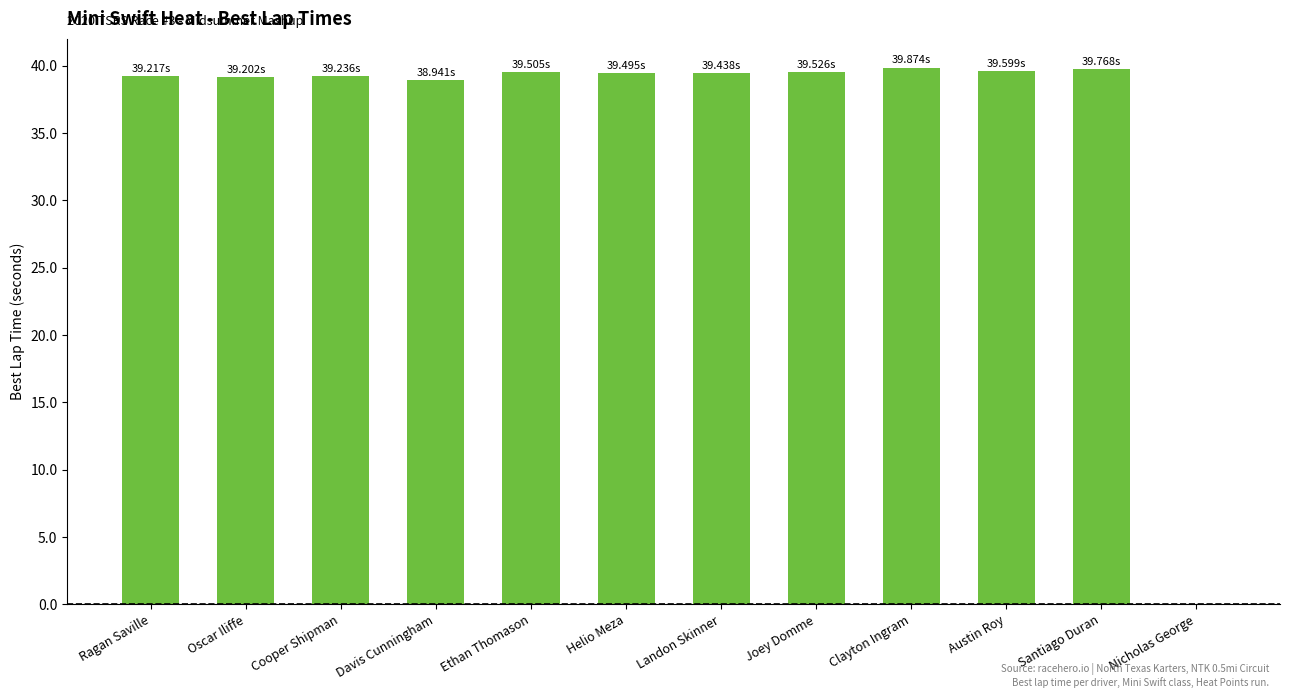

What is the sum of all values?

433.8